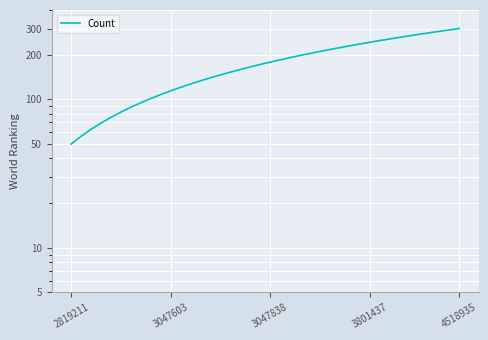

What is the value of the 16th point from the left?

146.2